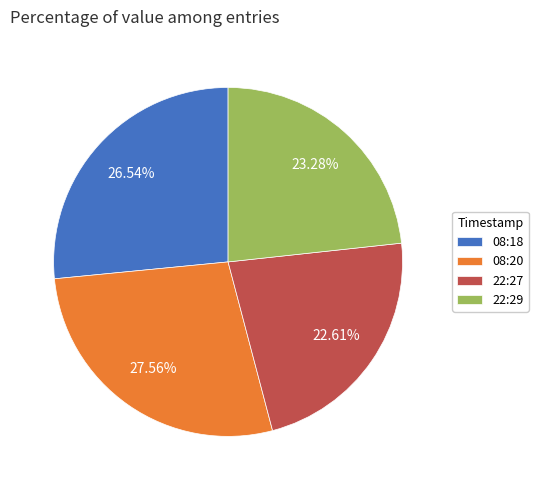

Approximately how many times larger is the value at 22:27 compared to 08:20?

0.8